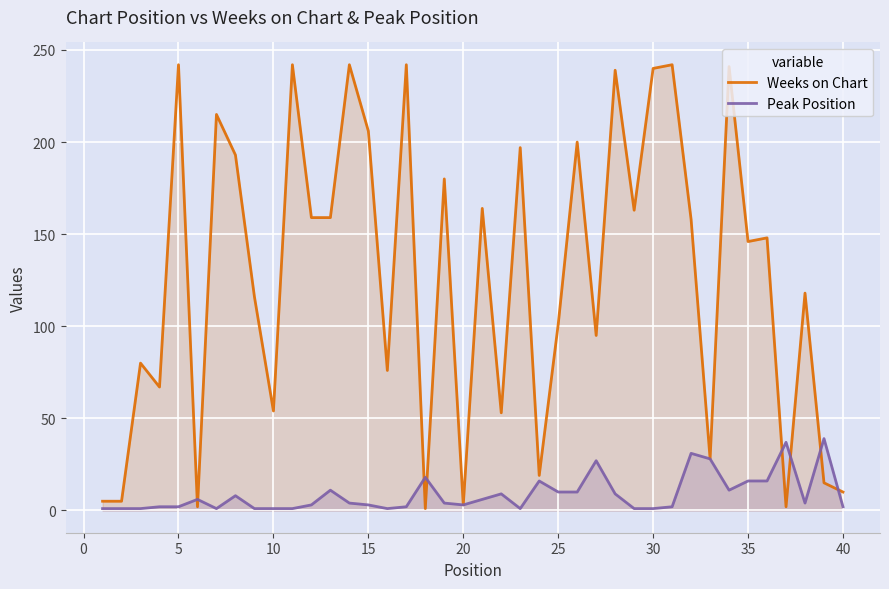

What are all the series names shown in the legend?

Weeks on Chart, Peak Position